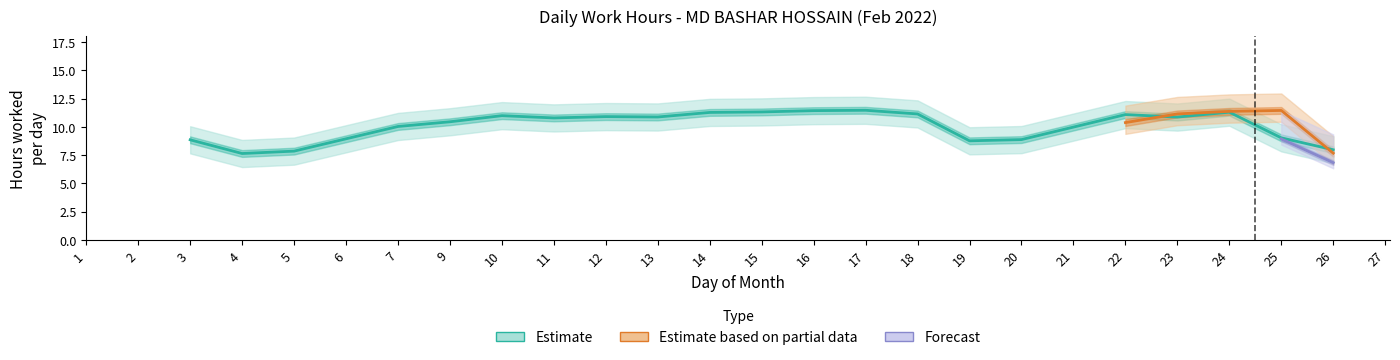

True or false: Forecast and Estimate based on partial data cross at least once.

False